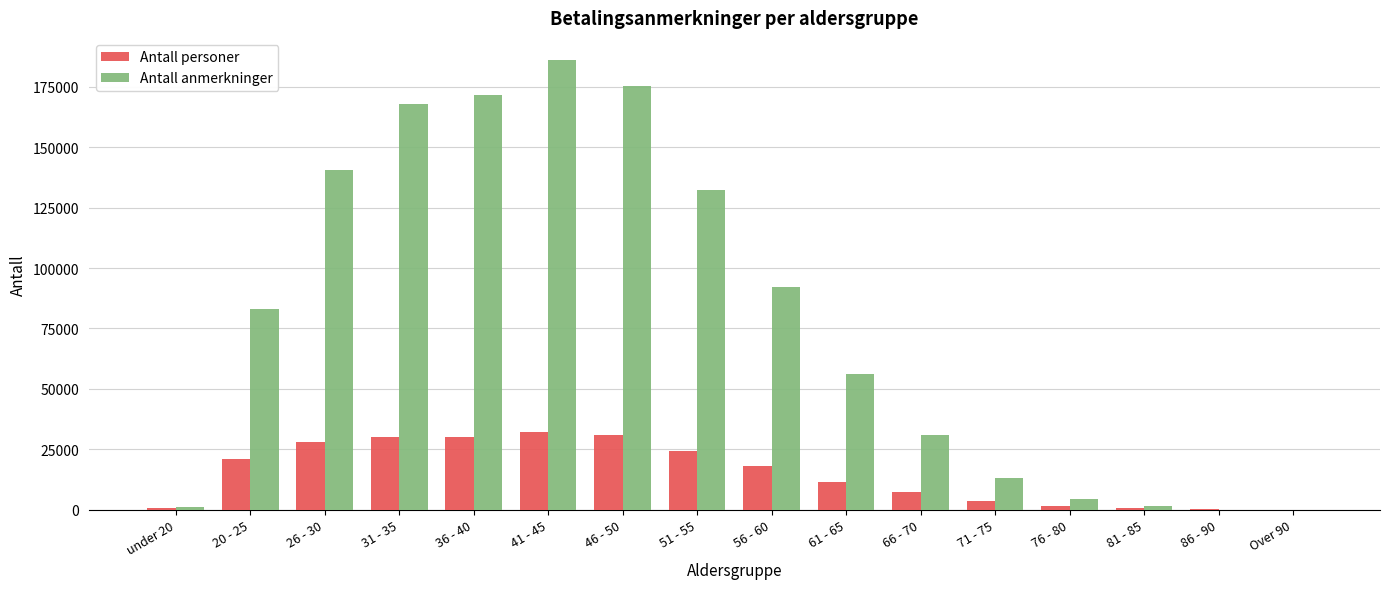

How many groups of bars are there?

16